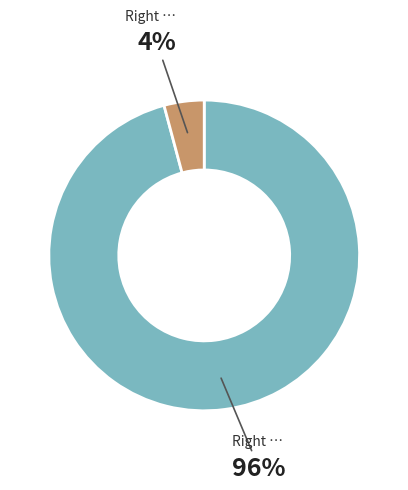

How many slices are in this pie chart?

2